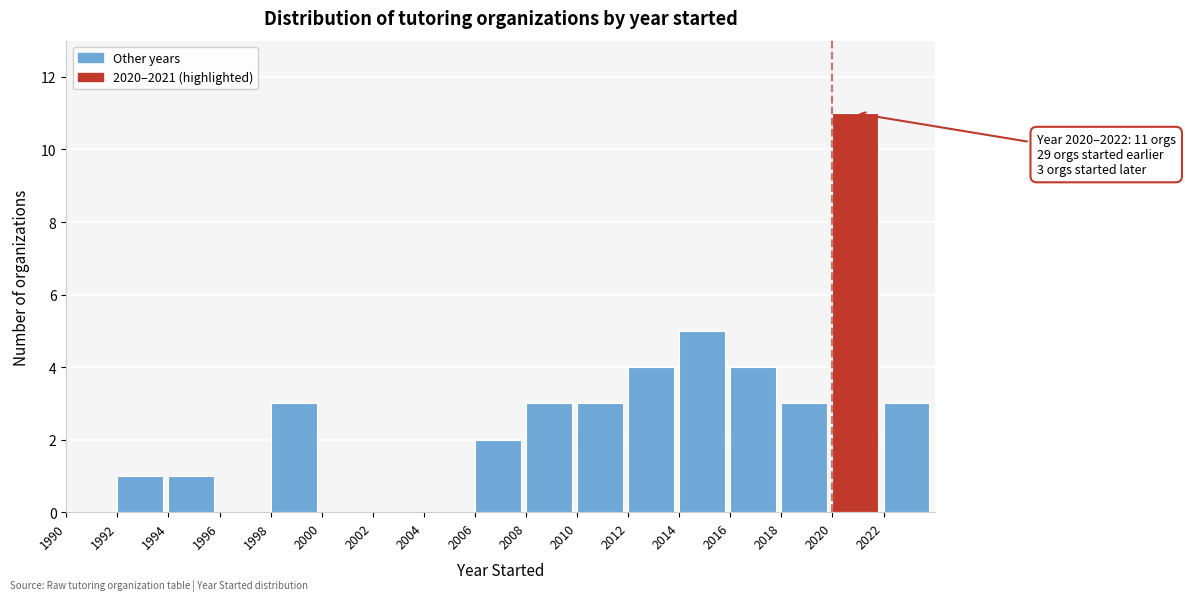

Which range on the x-axis has the tallest bar?

2020 to 2022